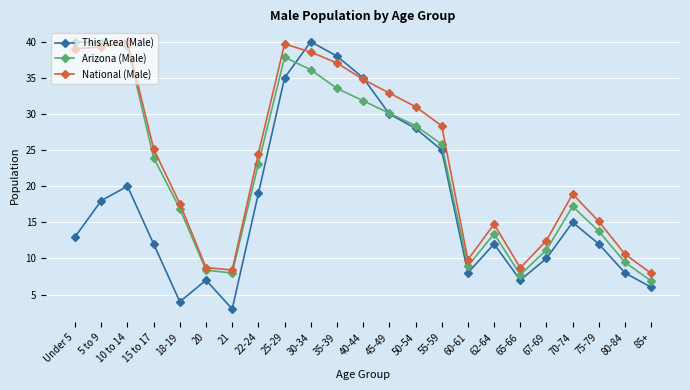

The This Area (Male) series shows 3.0 at 21. True or false?

True